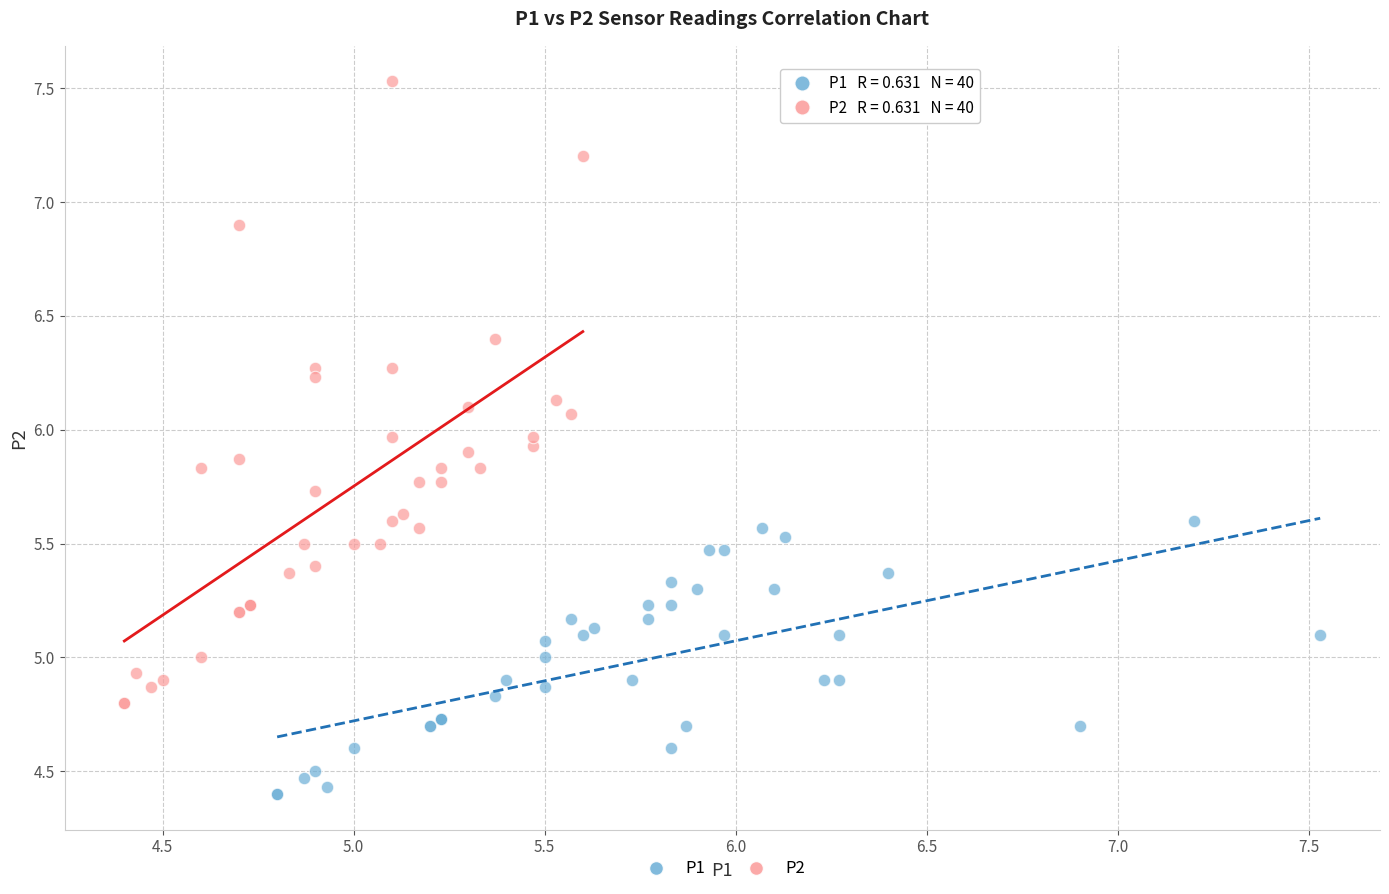

Which series reaches the maximum Y coordinate?

P2